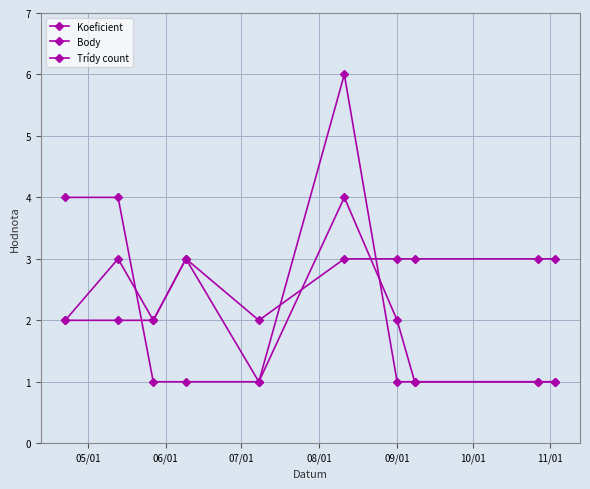

Is this an area chart (filled region under the line)?

No